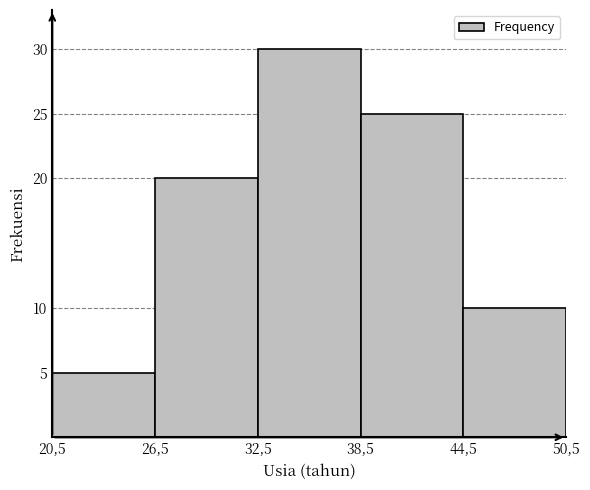

Reading left to right, extract all data points from this chart.

5	20	30	25	10